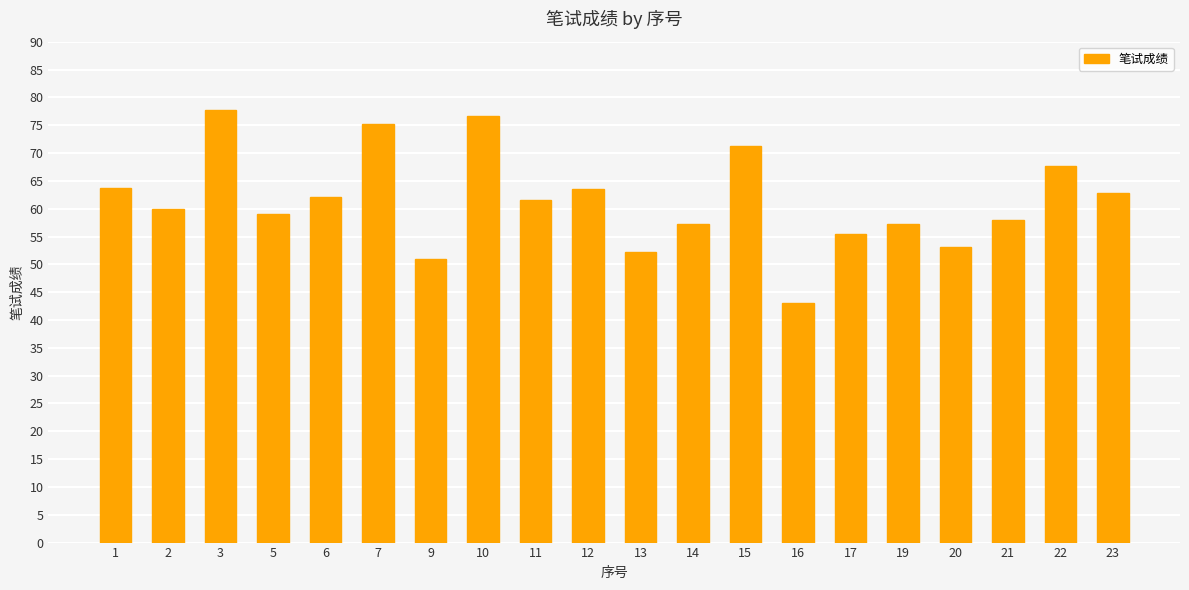

Is it true that the value at 21 is 58.0?

True